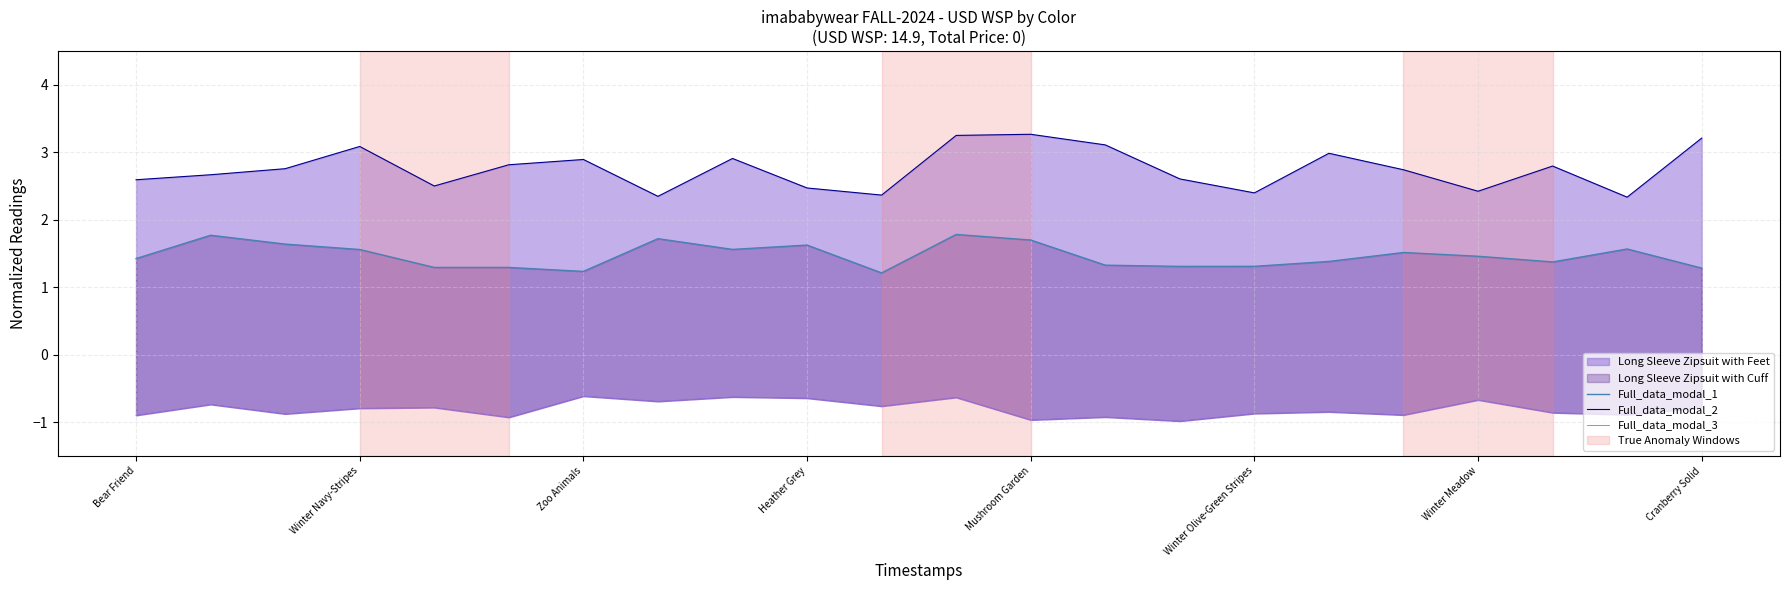

How many interior local peaks does the Full_data_modal_3 series have?

8